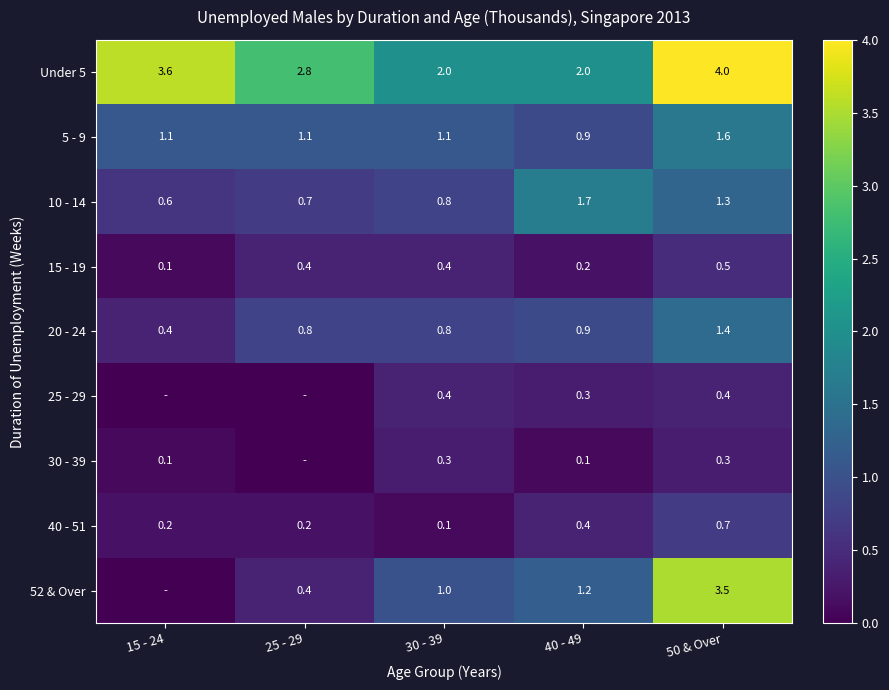

Is the value of 30 - 39 at 50 & Over greater than the value of 40 - 51 at 25 - 29?

Yes